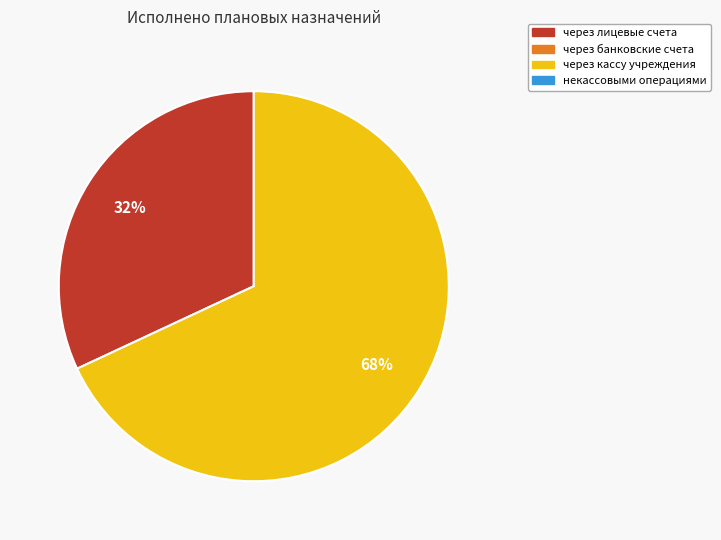

To the nearest percent, what is the difference between the largest and smallest slice percentages?

36%